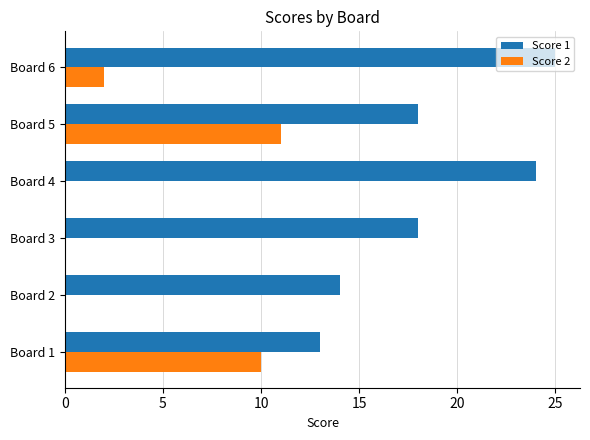

Which series has the largest total across all categories?

Score 1